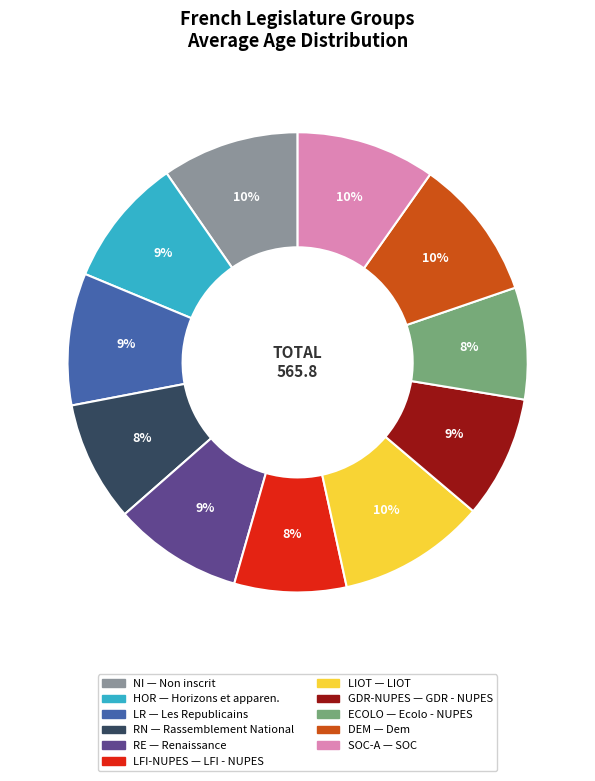

Is the sum of DEM and ECOLO greater than half?

No